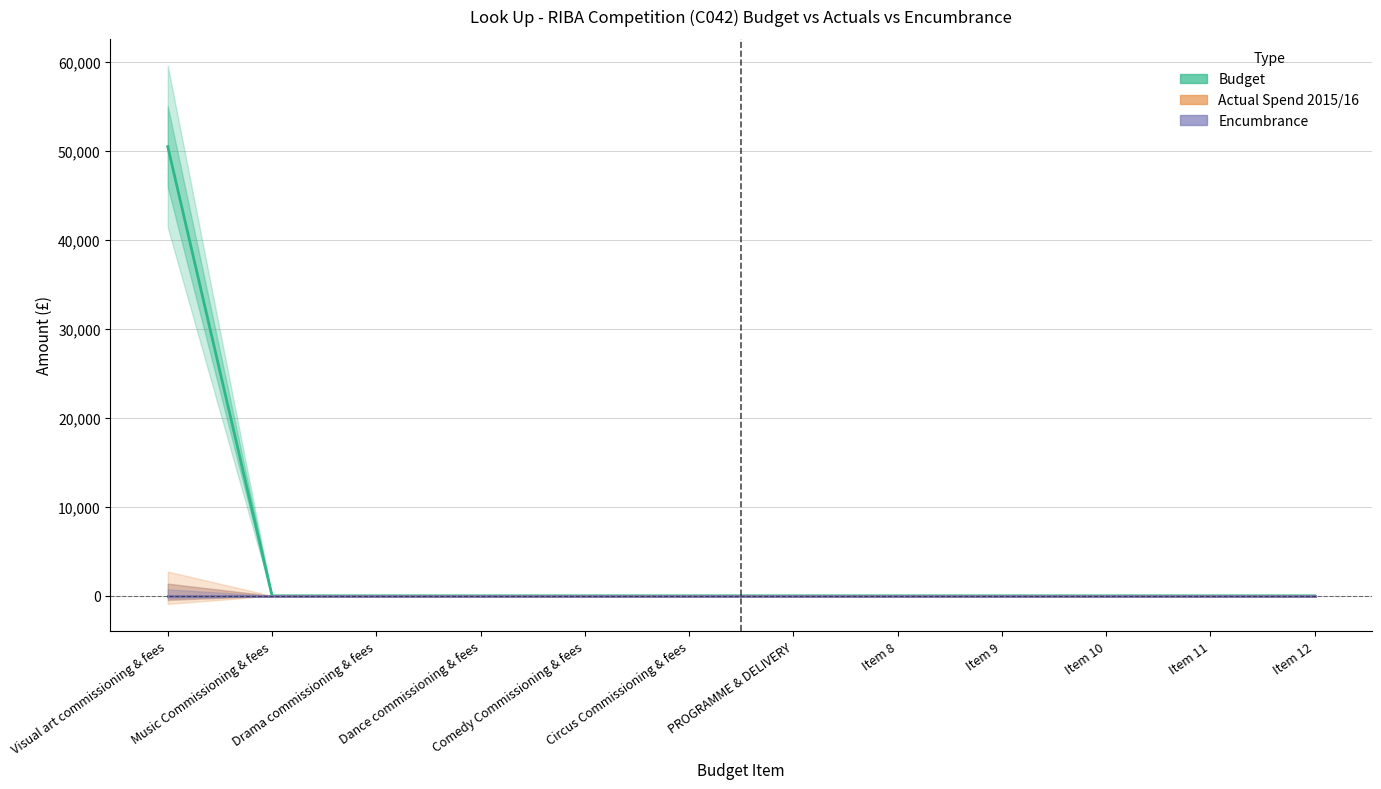

Between Dance commissioning & fees and Item 9, which is larger?

Dance commissioning & fees